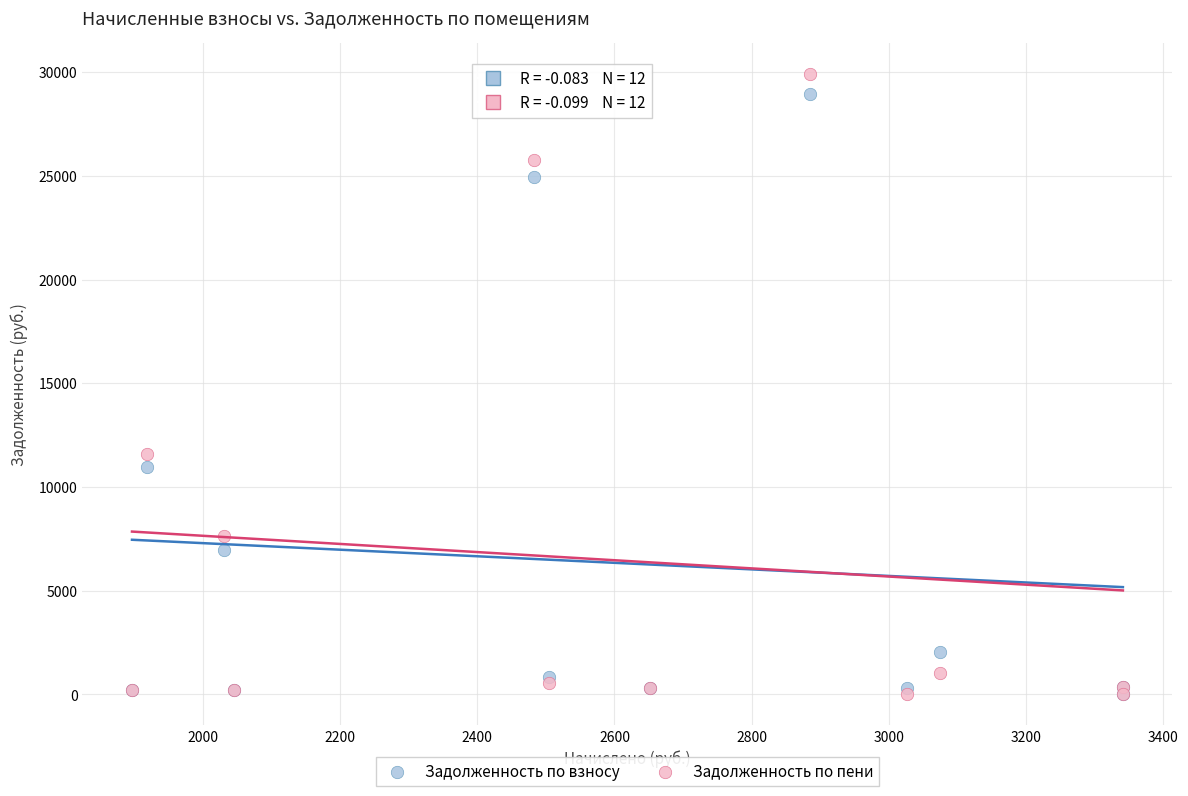

What are all the series names shown in the legend?

Задолженность по взносу, Задолженность по пени